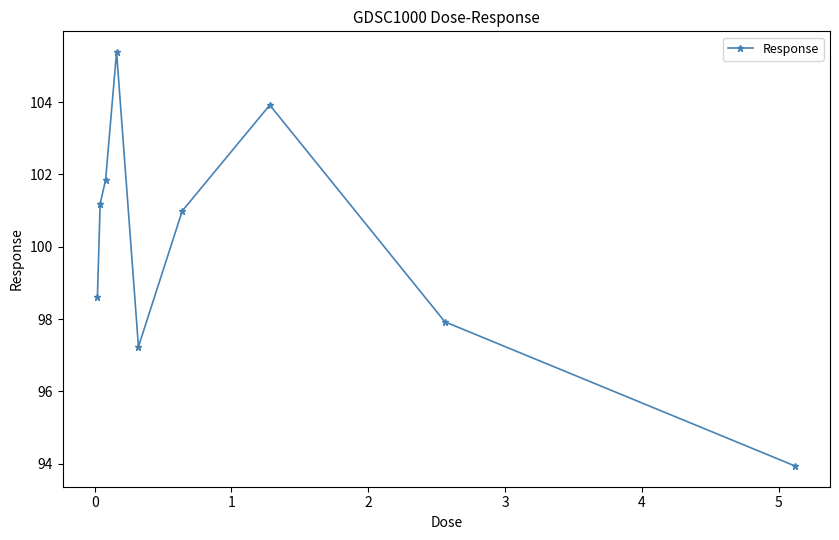

What is the value of the 6th point from the left?

101.0